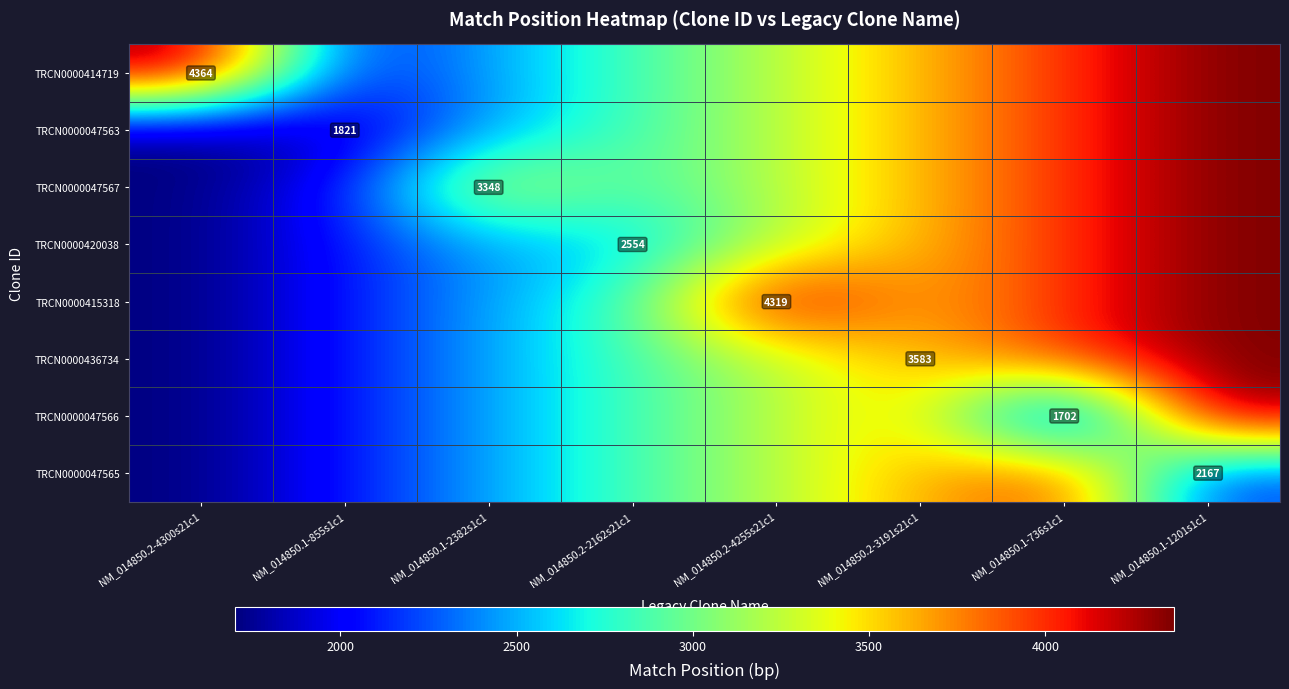

Is it true that TRCN0000047563 equals 444 at NM_014850.1-855s1c1?

False